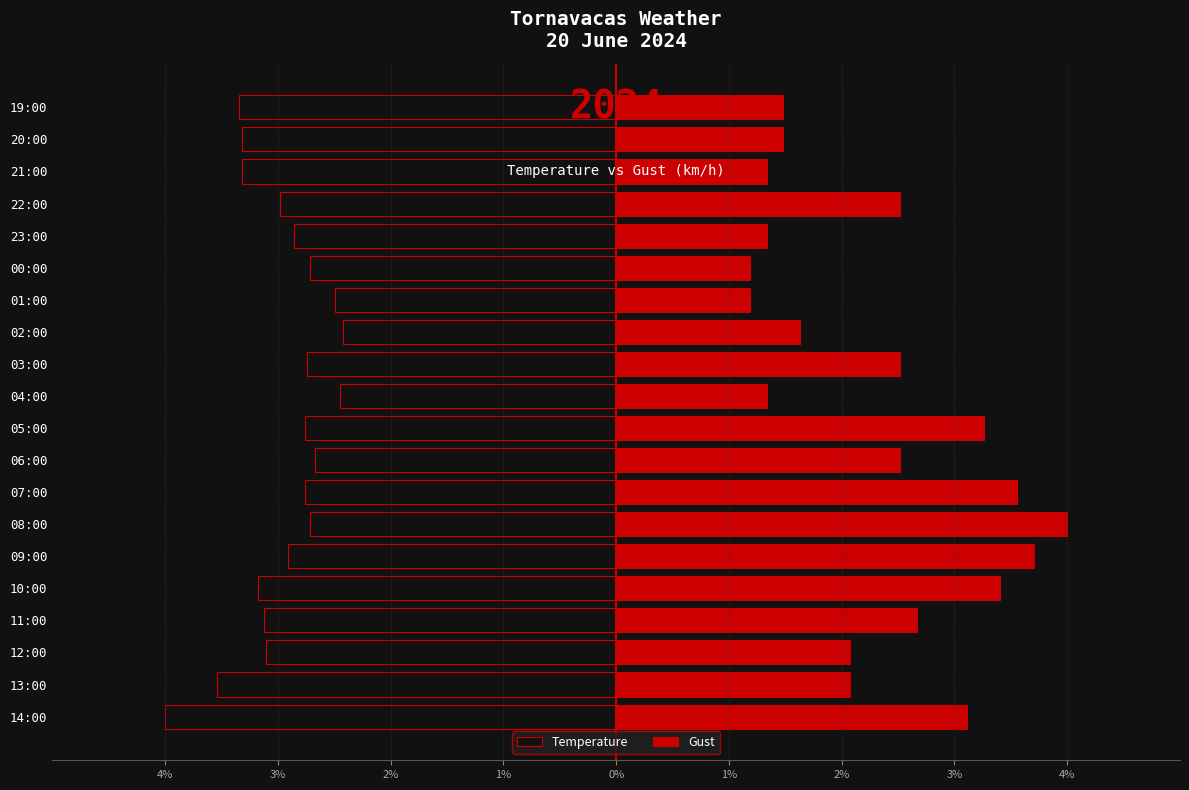

What are all the series names shown in the legend?

Temperature, Gust